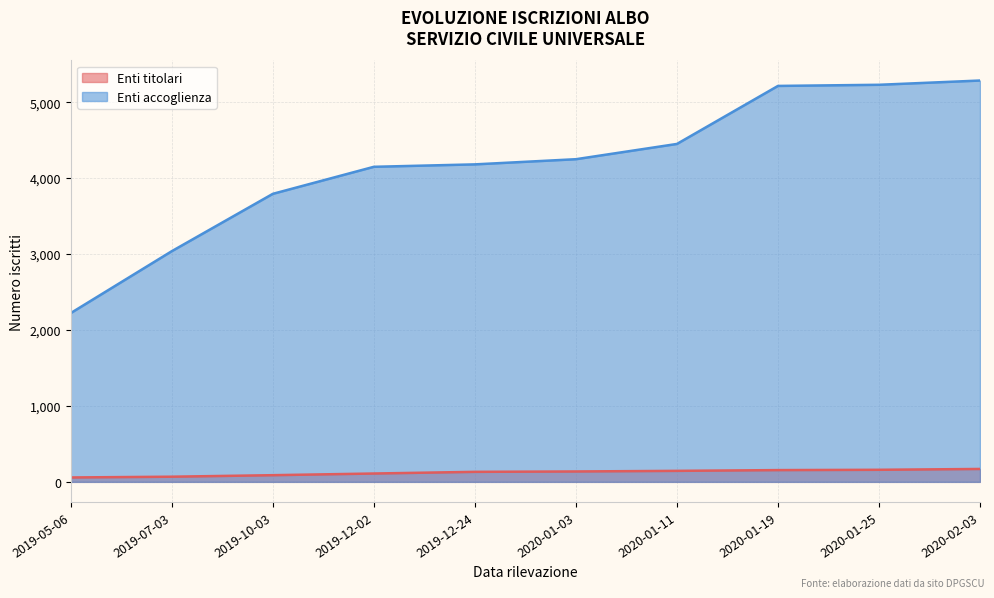

Rank the categories by Enti accoglienza value from lowest to highest.

2019-05-06, 2019-07-03, 2019-10-03, 2019-12-02, 2019-12-24, 2020-01-03, 2020-01-11, 2020-01-19, 2020-01-25, 2020-02-03